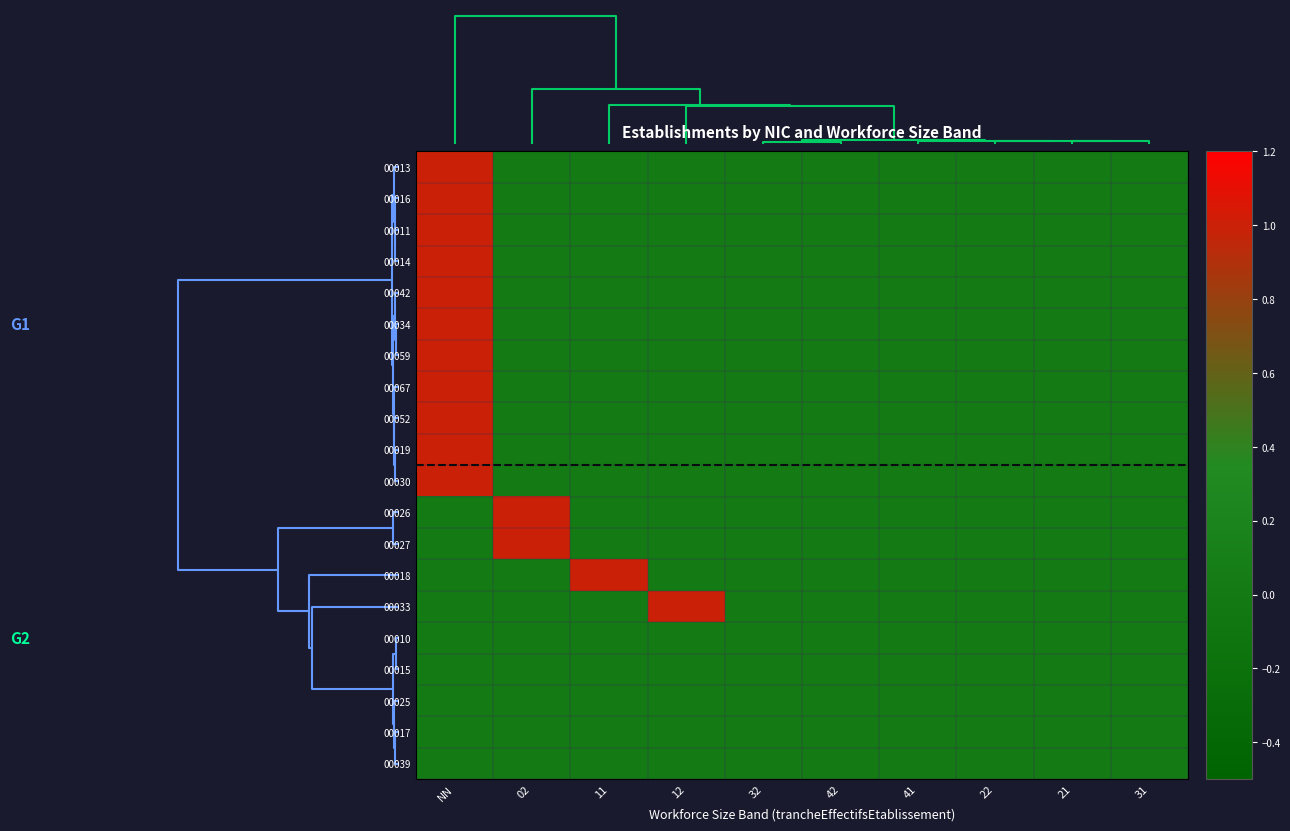

Reading left to right, what are all the values shown in this chart?

00013: NN=1	02=0	11=0	12=0	32=0	42=0	41=0	22=0	21=0	31=0
00016: NN=1	02=0	11=0	12=0	32=0	42=0	41=0	22=0	21=0	31=0
00011: NN=1	02=0	11=0	12=0	32=0	42=0	41=0	22=0	21=0	31=0
00014: NN=1	02=0	11=0	12=0	32=0	42=0	41=0	22=0	21=0	31=0
00042: NN=1	02=0	11=0	12=0	32=0	42=0	41=0	22=0	21=0	31=0
00034: NN=1	02=0	11=0	12=0	32=0	42=0	41=0	22=0	21=0	31=0
00059: NN=1	02=0	11=0	12=0	32=0	42=0	41=0	22=0	21=0	31=0
00067: NN=1	02=0	11=0	12=0	32=0	42=0	41=0	22=0	21=0	31=0
00052: NN=1	02=0	11=0	12=0	32=0	42=0	41=0	22=0	21=0	31=0
00019: NN=1	02=0	11=0	12=0	32=0	42=0	41=0	22=0	21=0	31=0
00030: NN=1	02=0	11=0	12=0	32=0	42=0	41=0	22=0	21=0	31=0
00026: NN=0	02=1	11=0	12=0	32=0	42=0	41=0	22=0	21=0	31=0
00027: NN=0	02=1	11=0	12=0	32=0	42=0	41=0	22=0	21=0	31=0
00018: NN=0	02=0	11=1	12=0	32=0	42=0	41=0	22=0	21=0	31=0
00033: NN=0	02=0	11=0	12=1	32=0	42=0	41=0	22=0	21=0	31=0
00010: NN=0	02=0	11=0	12=0	32=0	42=0	41=0	22=0	21=0	31=0
00015: NN=0	02=0	11=0	12=0	32=0	42=0	41=0	22=0	21=0	31=0
00025: NN=0	02=0	11=0	12=0	32=0	42=0	41=0	22=0	21=0	31=0
00017: NN=0	02=0	11=0	12=0	32=0	42=0	41=0	22=0	21=0	31=0
00039: NN=0	02=0	11=0	12=0	32=0	42=0	41=0	22=0	21=0	31=0